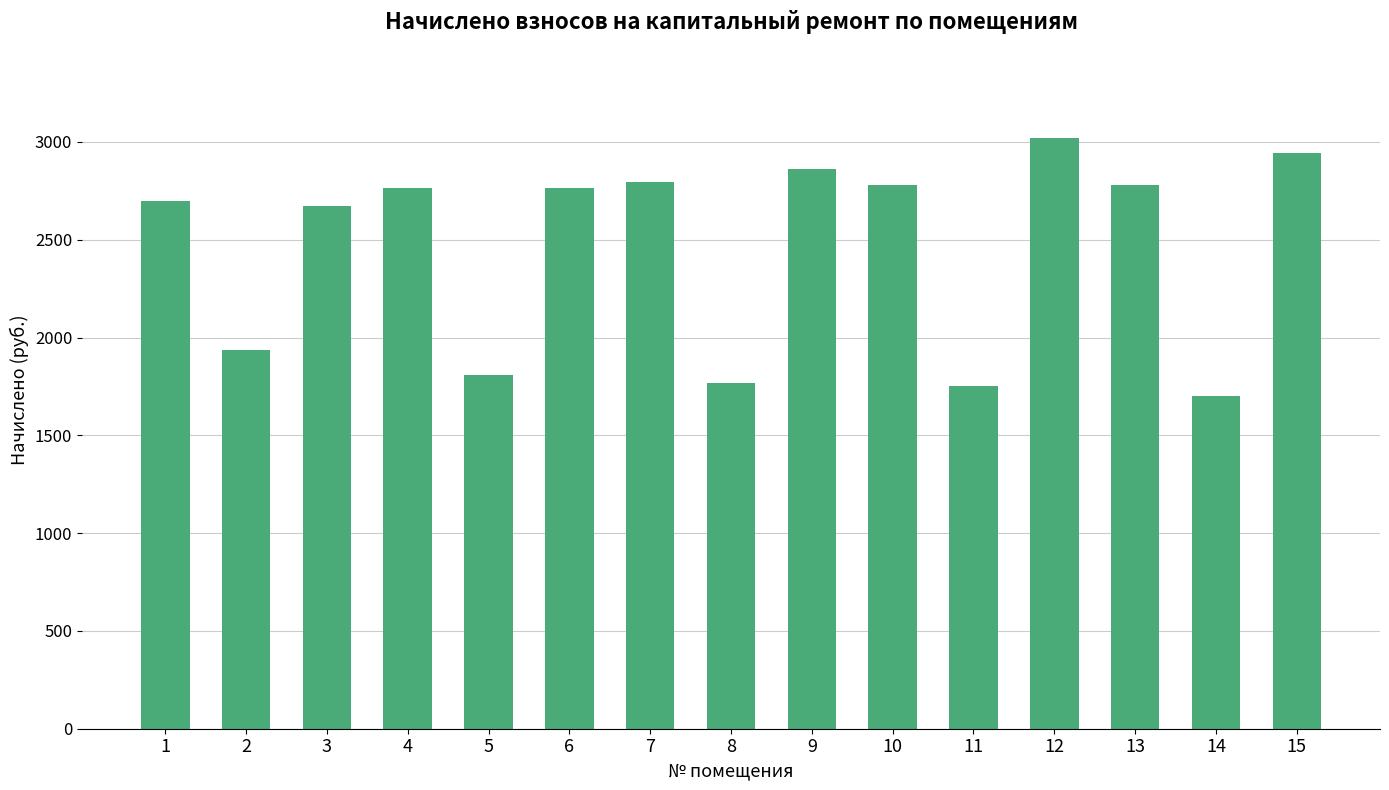

What is the minimum value shown in the chart?

1699.2